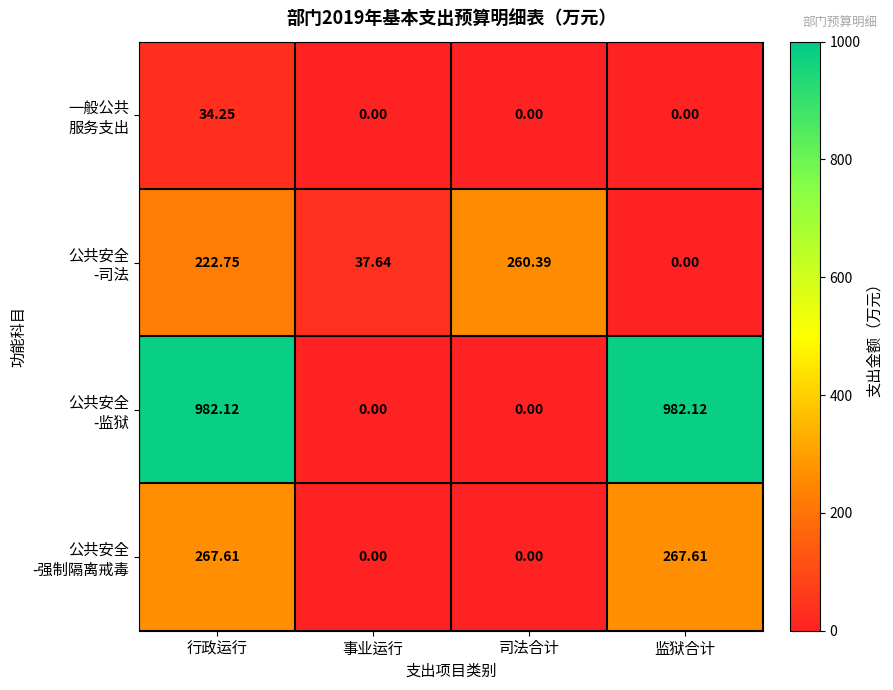

At which category is the sum across all series the highest?

行政运行